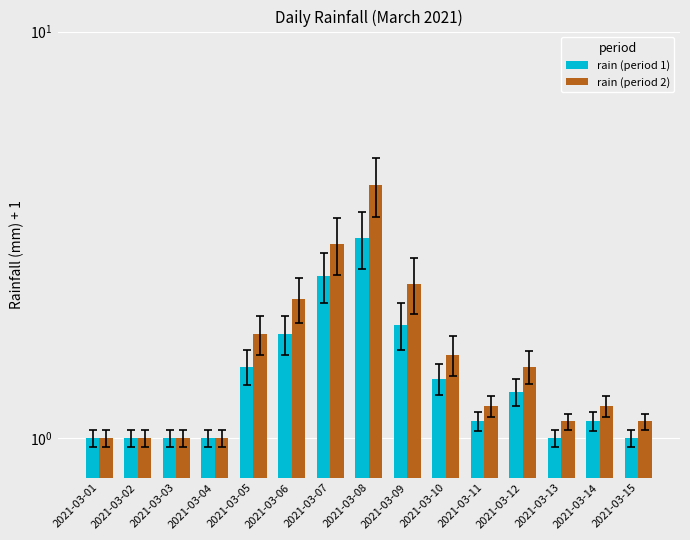

Read the rain (period 1) value at 2021-03-06.

1.8